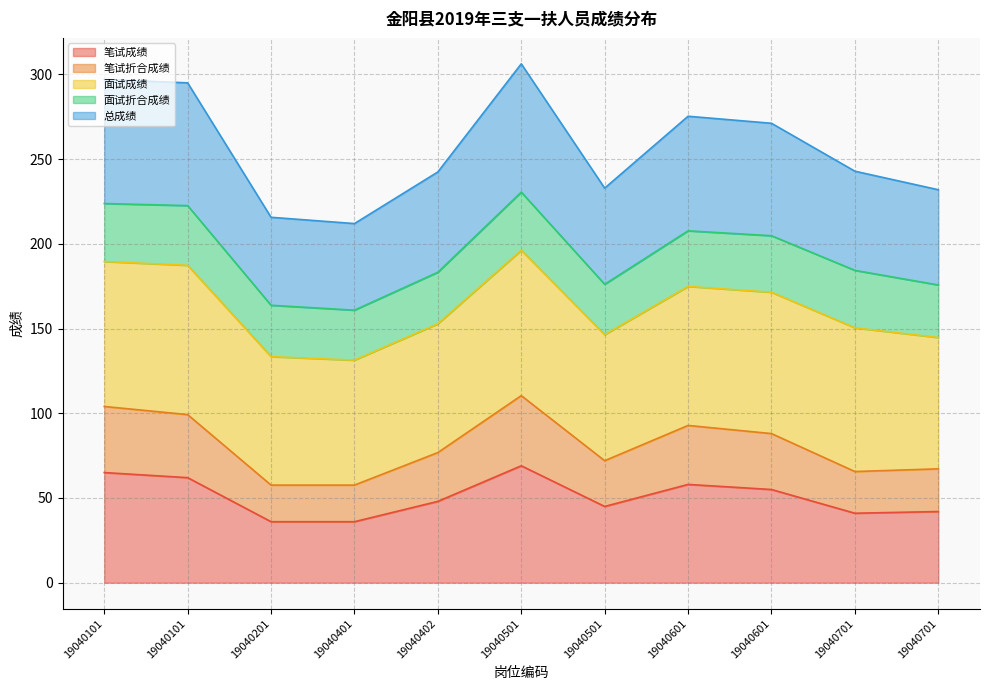

Which category has the highest value in the 总成绩 series?

19040501